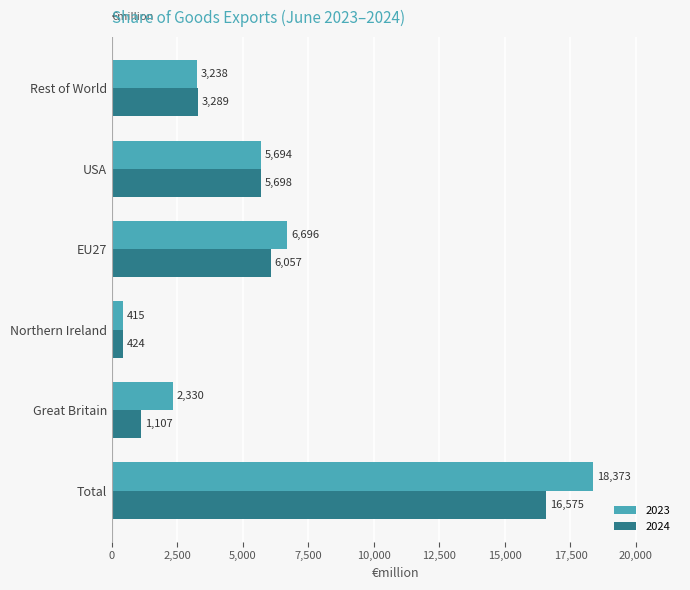

Is it true that 2023 equals 3419 at USA?

False